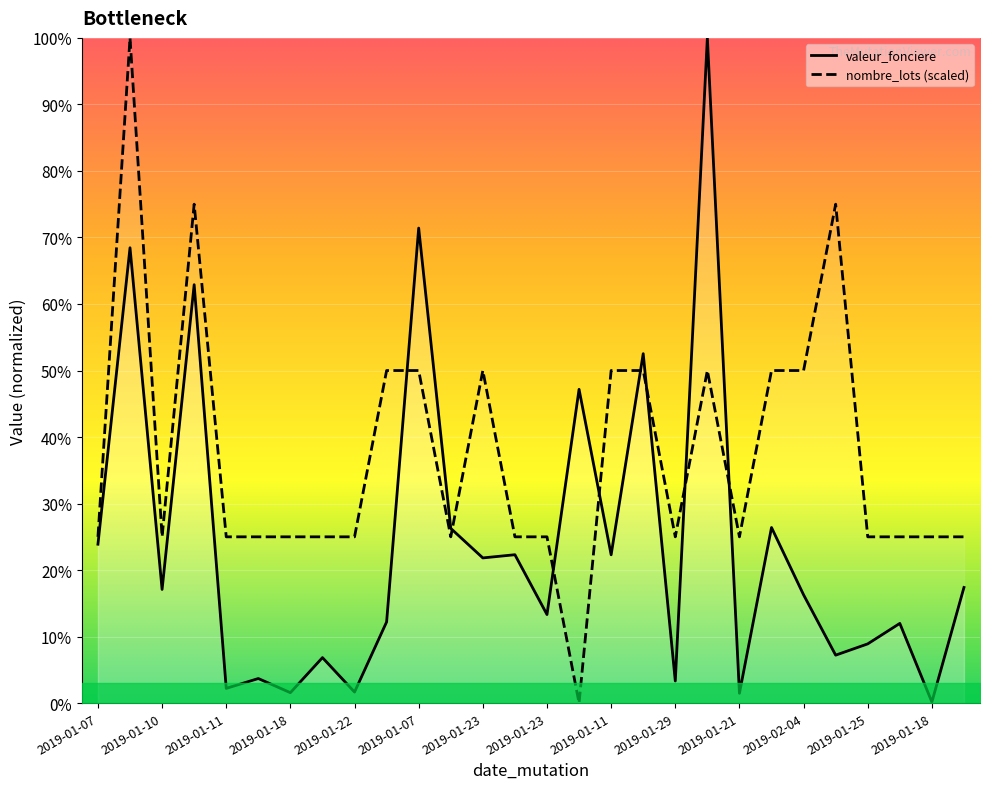

After their last crossing, which series has the higher values: valeur_fonciere or nombre_lots (scaled)?

nombre_lots (scaled)